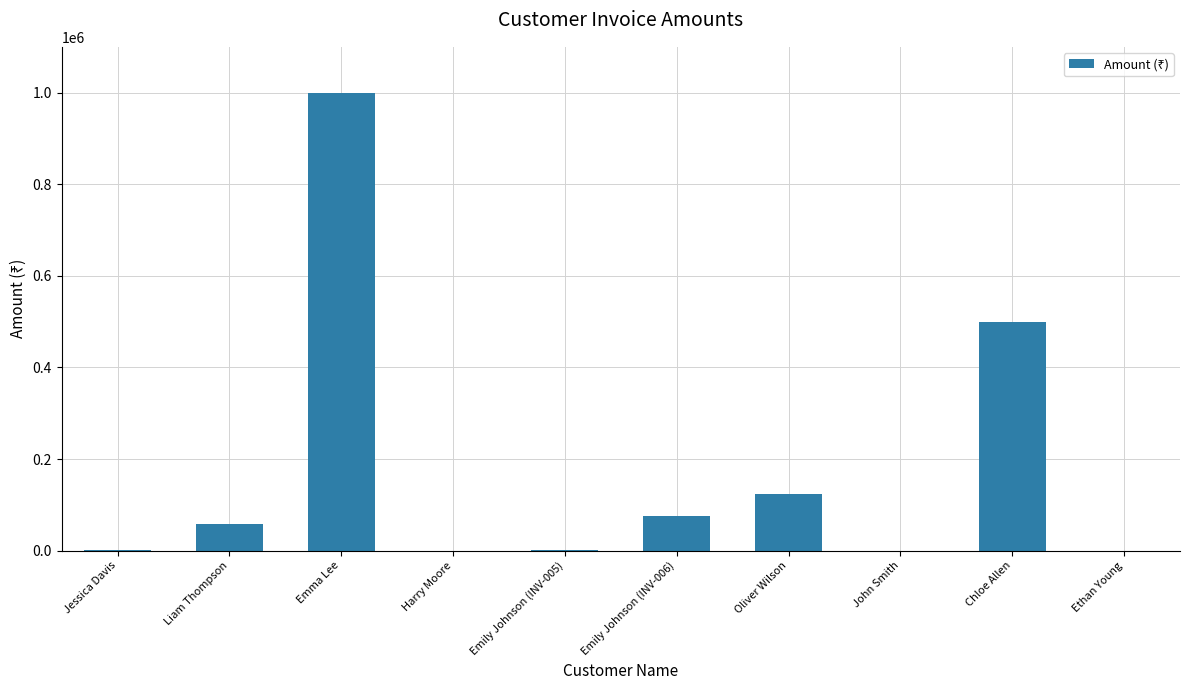

Which has a higher value, Oliver Wilson or Liam Thompson?

Oliver Wilson